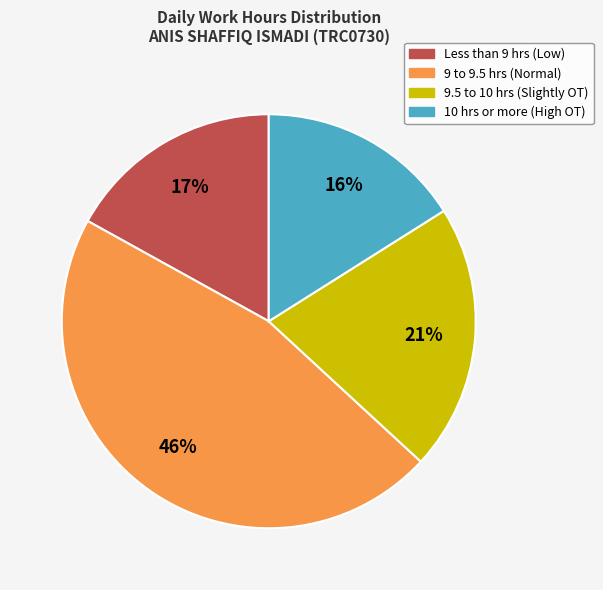

Approximately how many times larger is the value at 10 hrs or more (High OT) compared to 9.5 to 10 hrs (Slightly OT)?

0.8